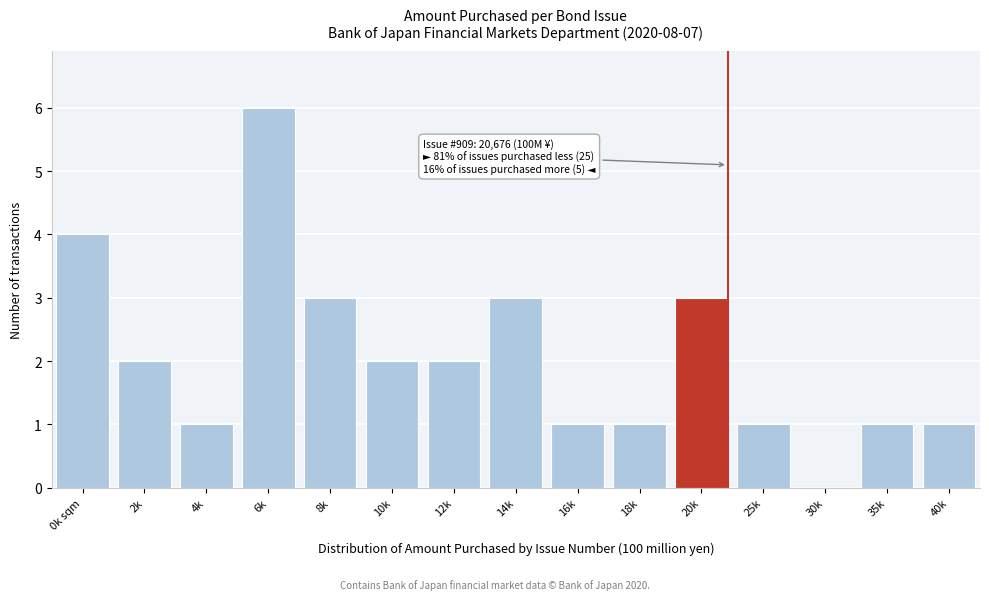

Reading right to left, extract all data points from this chart.

40k=1	35k=1	30k=0	25k=1	20k=3	18k=1	16k=1	14k=3	12k=2	10k=2	8k=3	6k=6	4k=1	2k=2	0k sqm=4